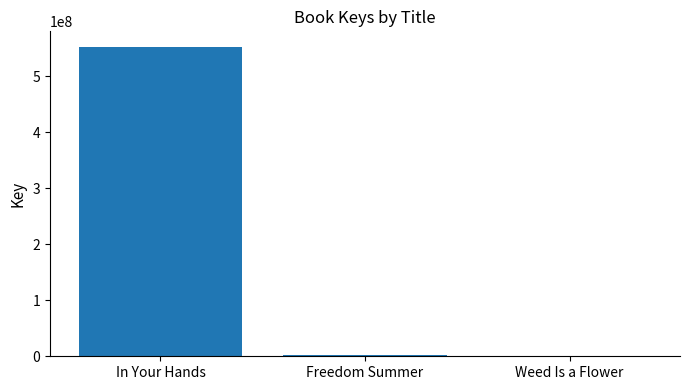

True or false: the data shows 552226662 at In Your Hands.

True